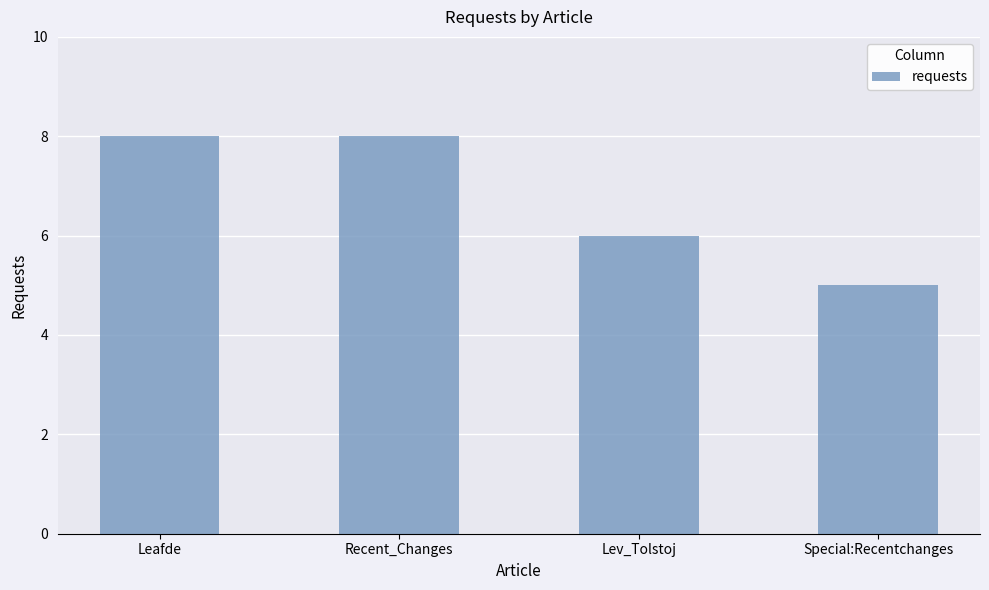

Reading left to right, list all the values displayed in this chart.

Leafde=8	Recent_Changes=8	Lev_Tolstoj=6	Special:Recentchanges=5